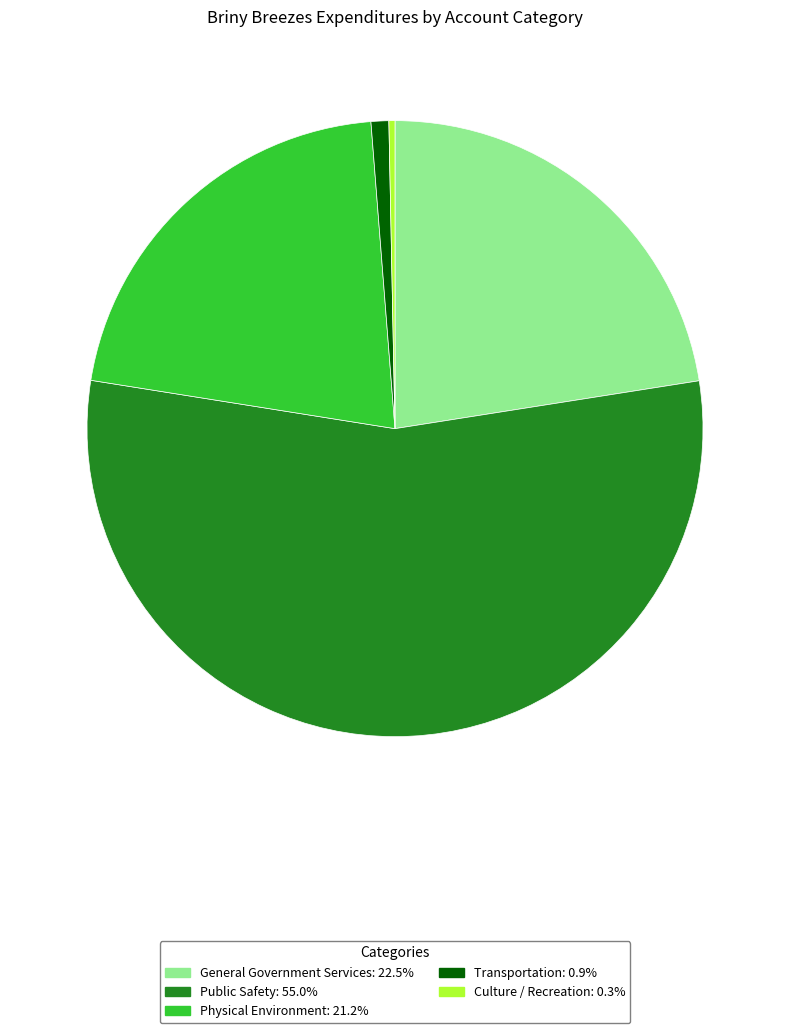

Do Public Safety and Physical Environment together represent more than half of the pie?

Yes